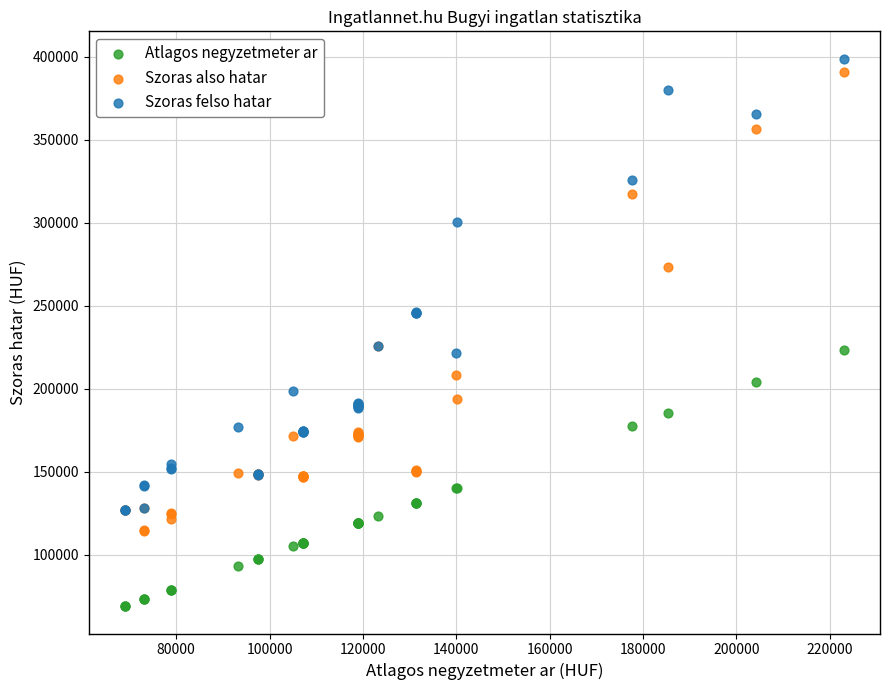

In the Szoras felso hatar series, what Y value is closest to 262660?

246290